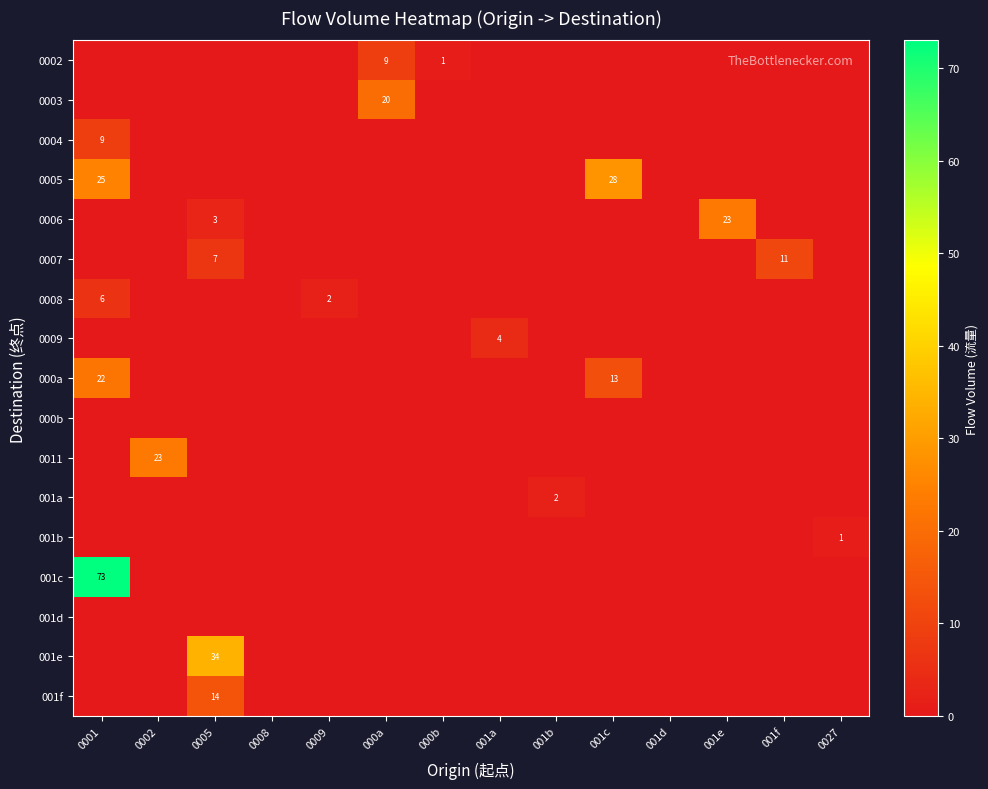

How many data points in row_10 are above 0?

1